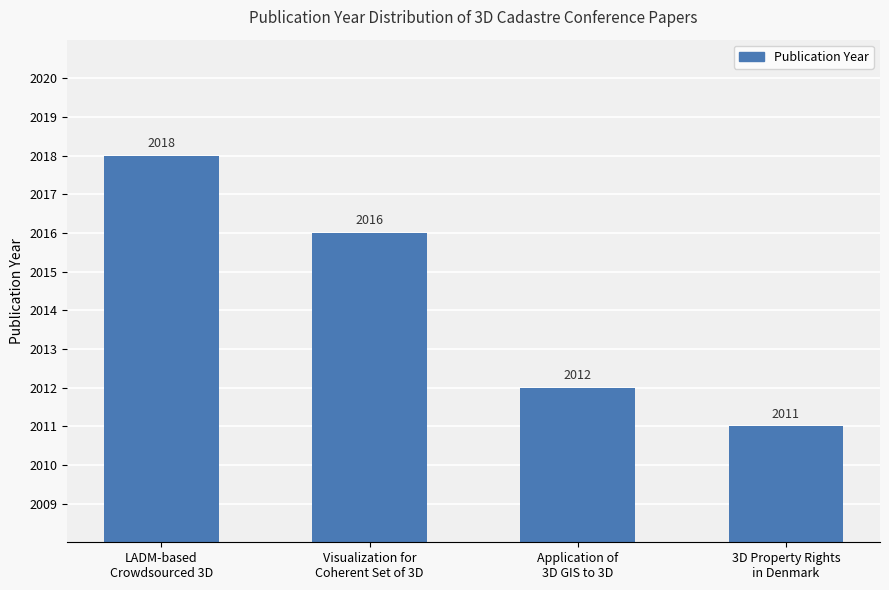

Count the number of categories in the chart.

4